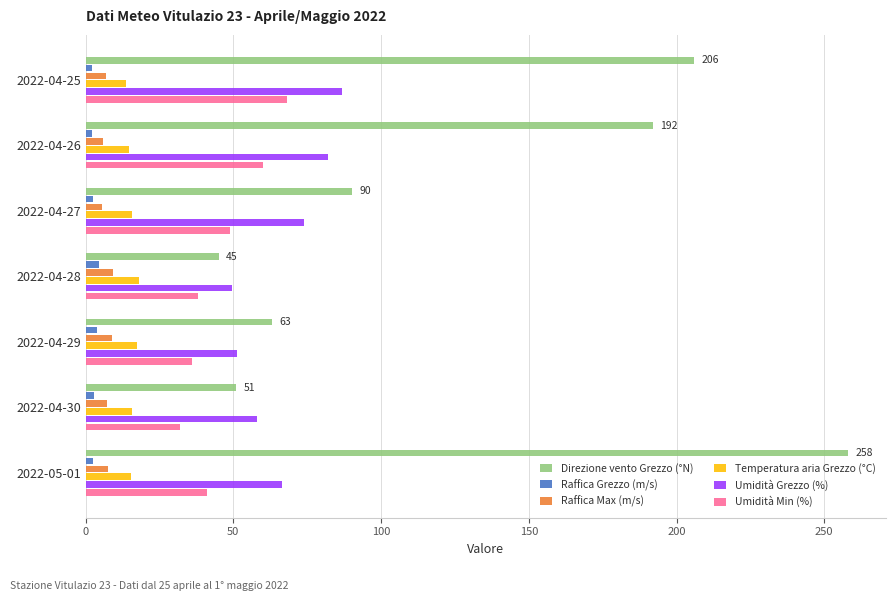

At how many categories does at least one series exceed 93?

3